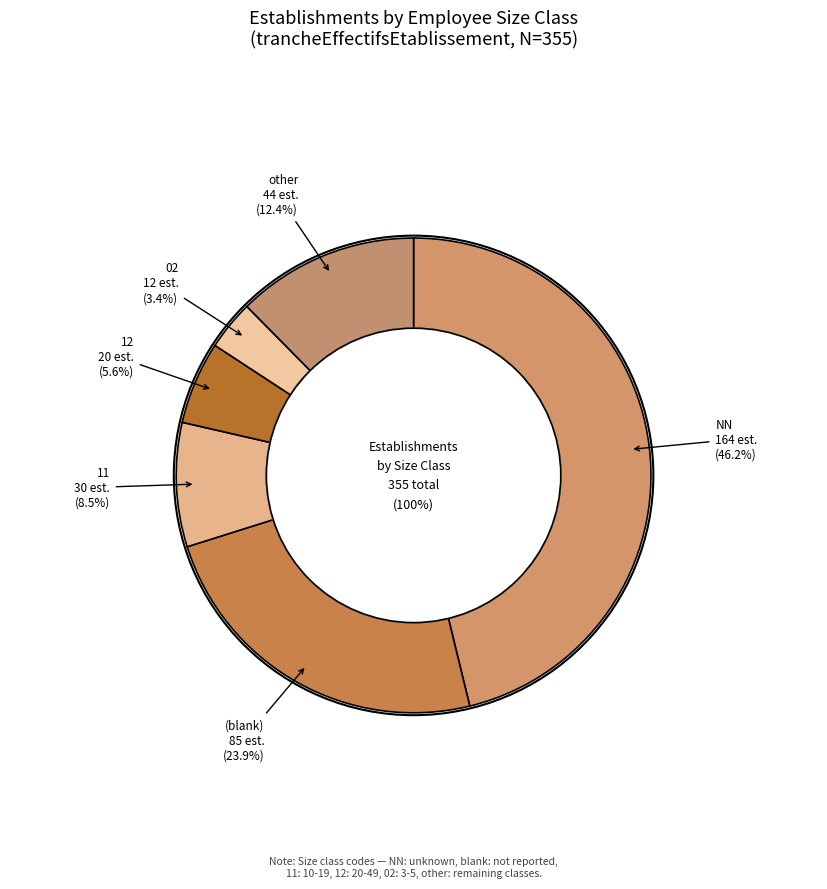

Does any single category account for the majority?

No